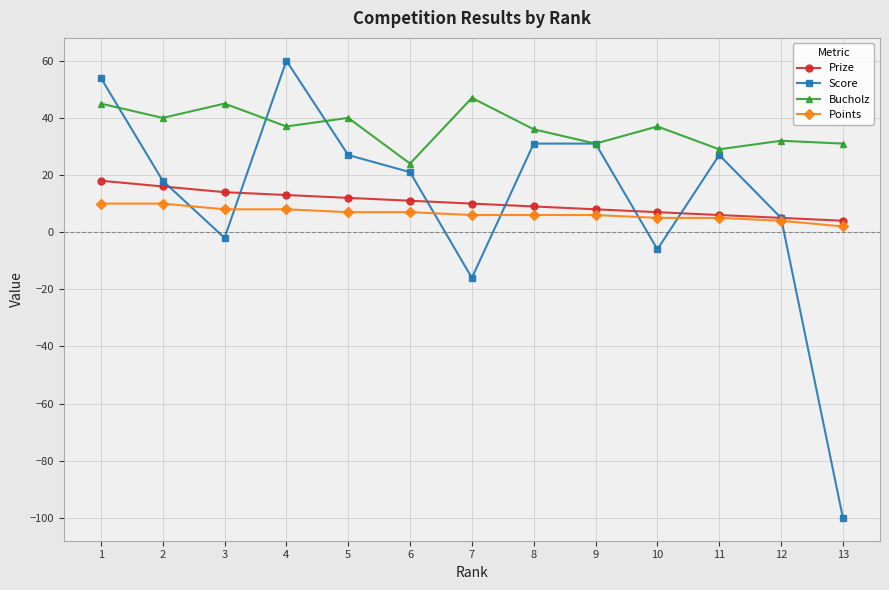

Which series changed the most between 8 and 10?

Score